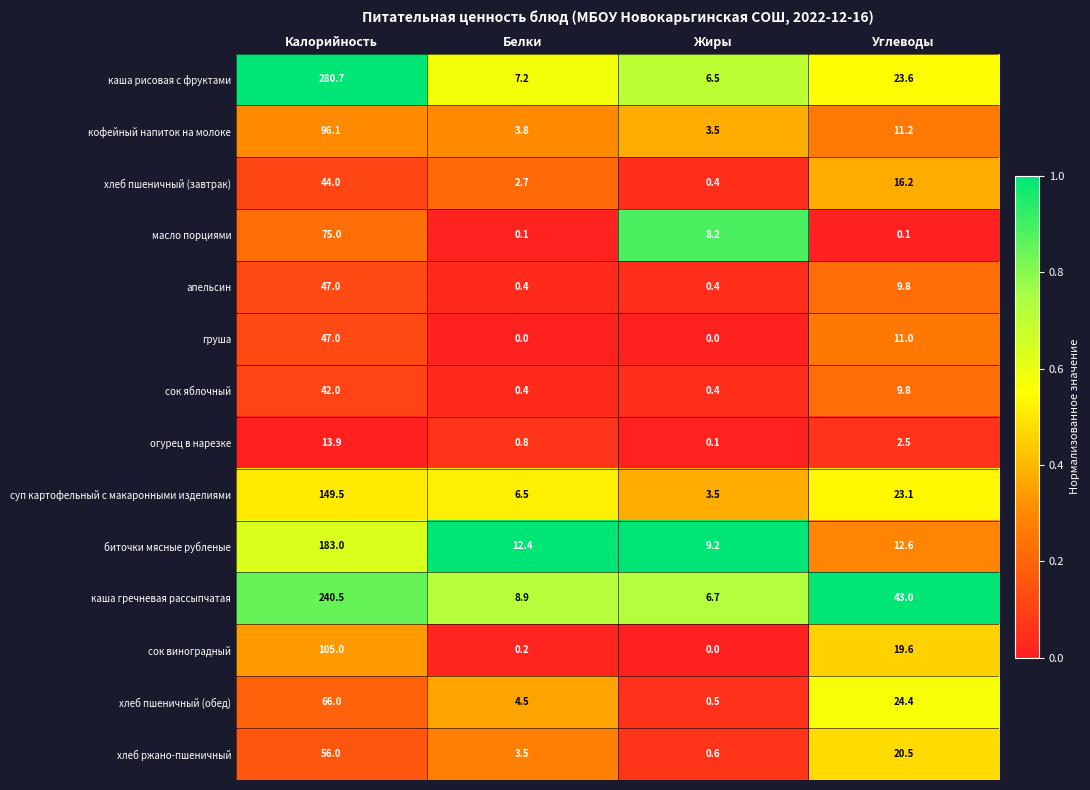

What is the spread (max minus min) of values at Белки?

12.4